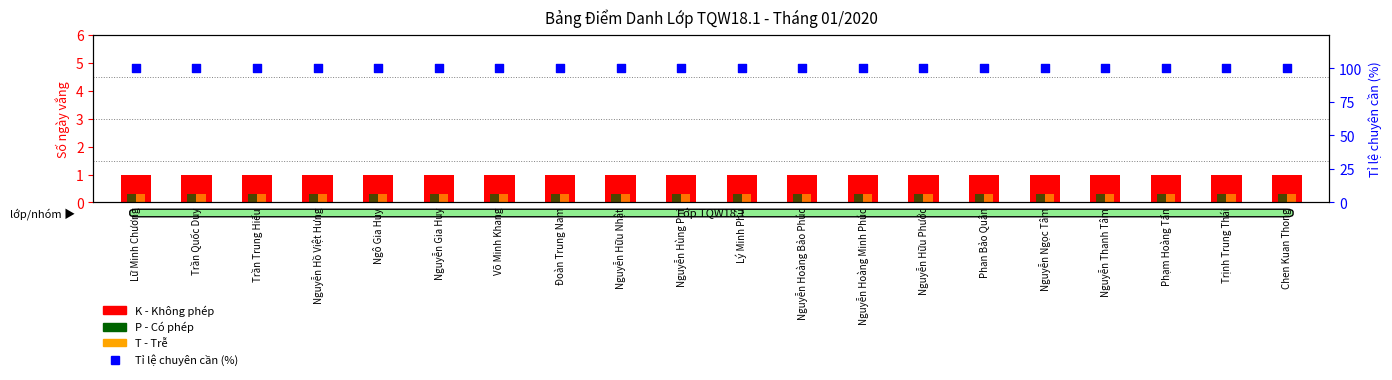

Which series contains the lowest Y value?

P (Có phép)